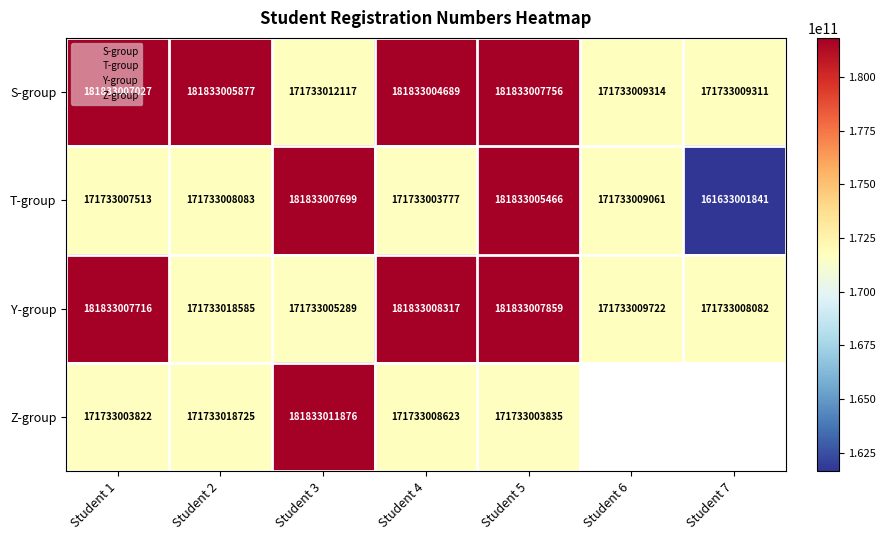

What is the average value of the Y-group series?

176061580795.7